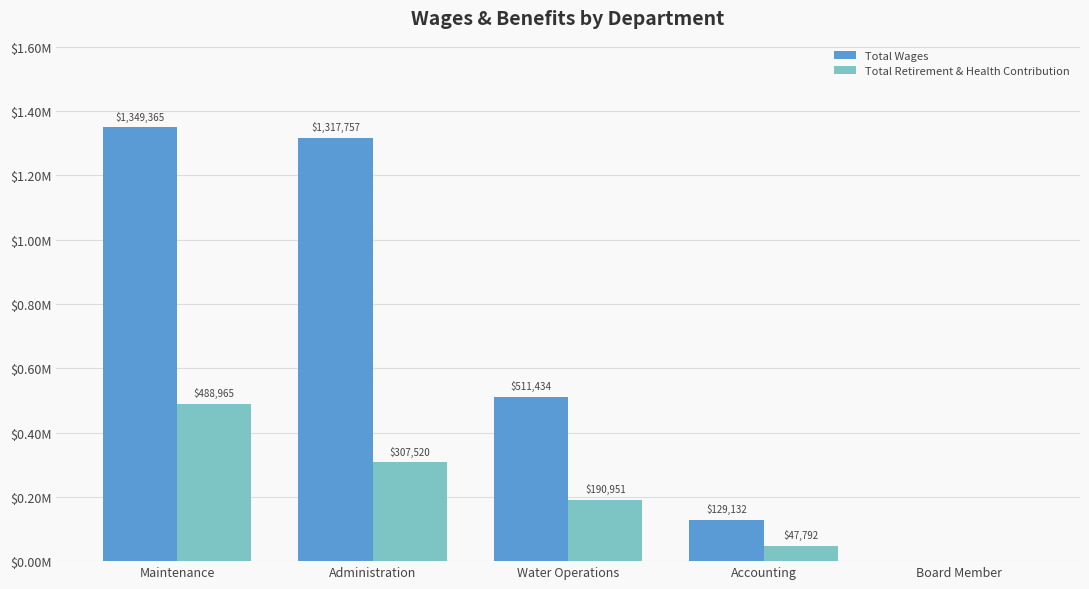

Are the bars horizontal?

No